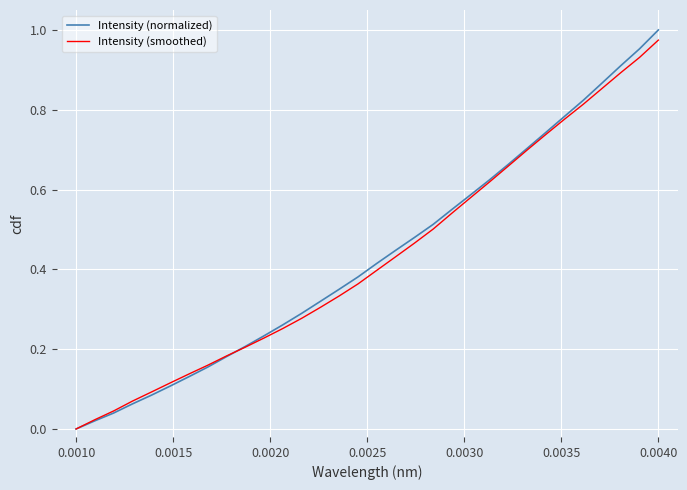

Which series has the largest range (max minus min)?

Intensity (normalized)